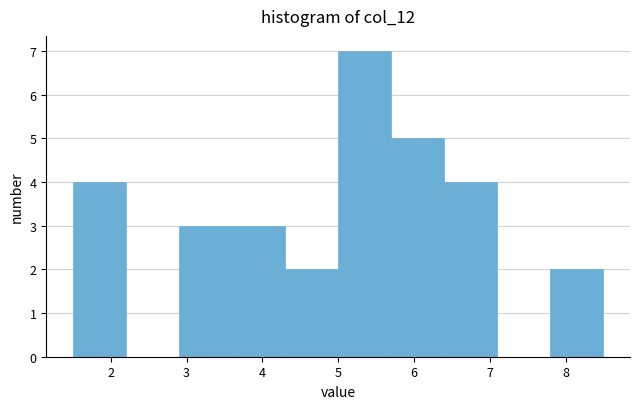

Reading left to right, transcribe this chart: for each bar, give the range it covers on the x-axis and its height. The values are not printed on the chart, so give them approximately, as read against the axis.

1.5 to 2.2: 4
2.2 to 2.9: 0
2.9 to 3.6: 3
3.6 to 4.3: 3
4.3 to 5.0: 2
5.0 to 5.7: 7
5.7 to 6.4: 5
6.4 to 7.1: 4
7.1 to 7.8: 0
7.8 to 8.5: 2